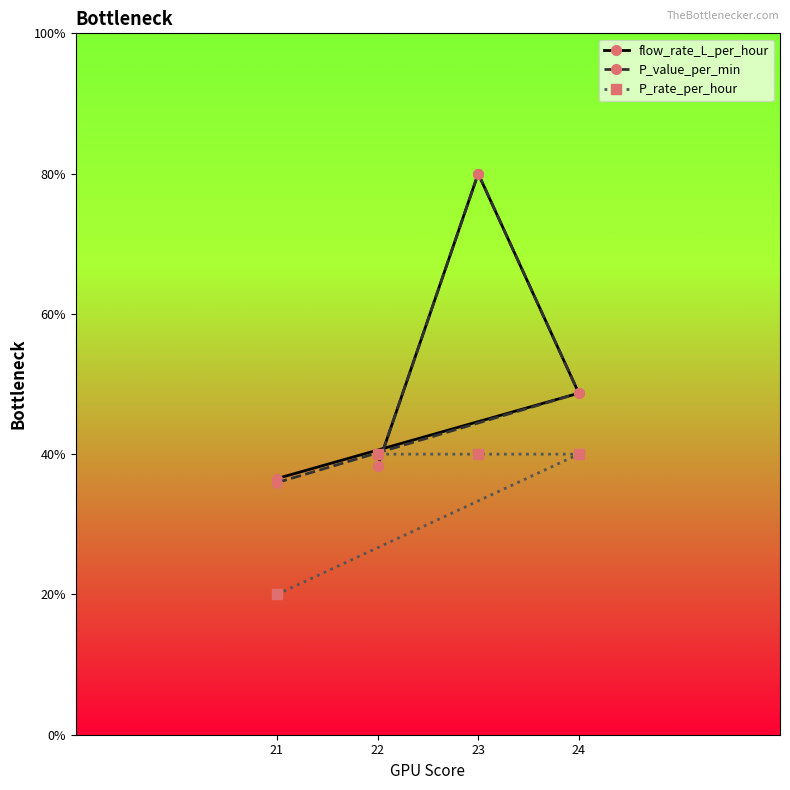

Is it true that P_value_per_min equals 38.3 at 22?

True